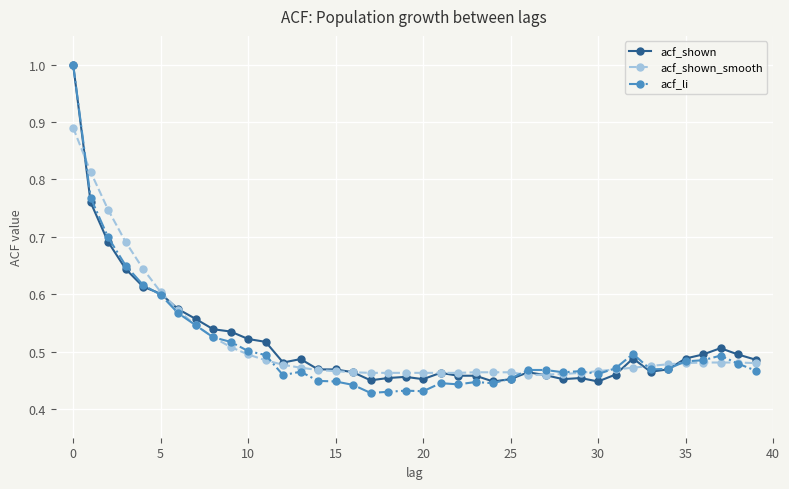

What is the highest value of the acf_shown series?

1.0